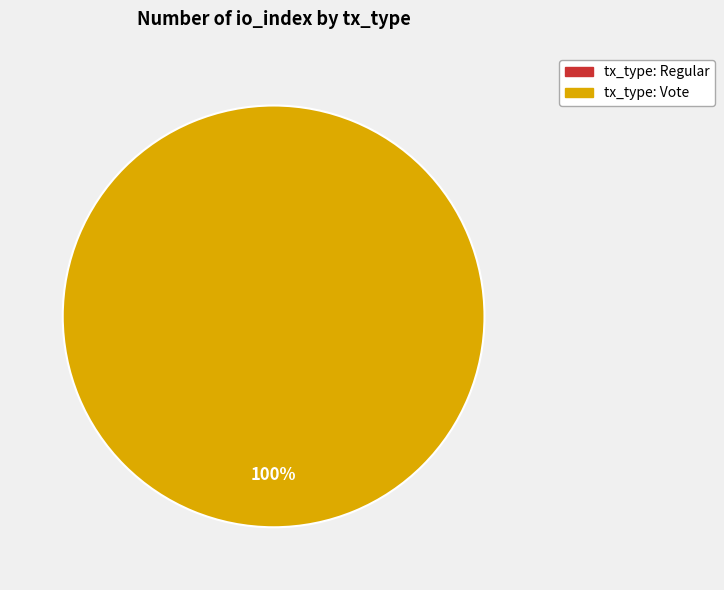

What is the change in value from tx_type: Regular to tx_type: Vote?

+3